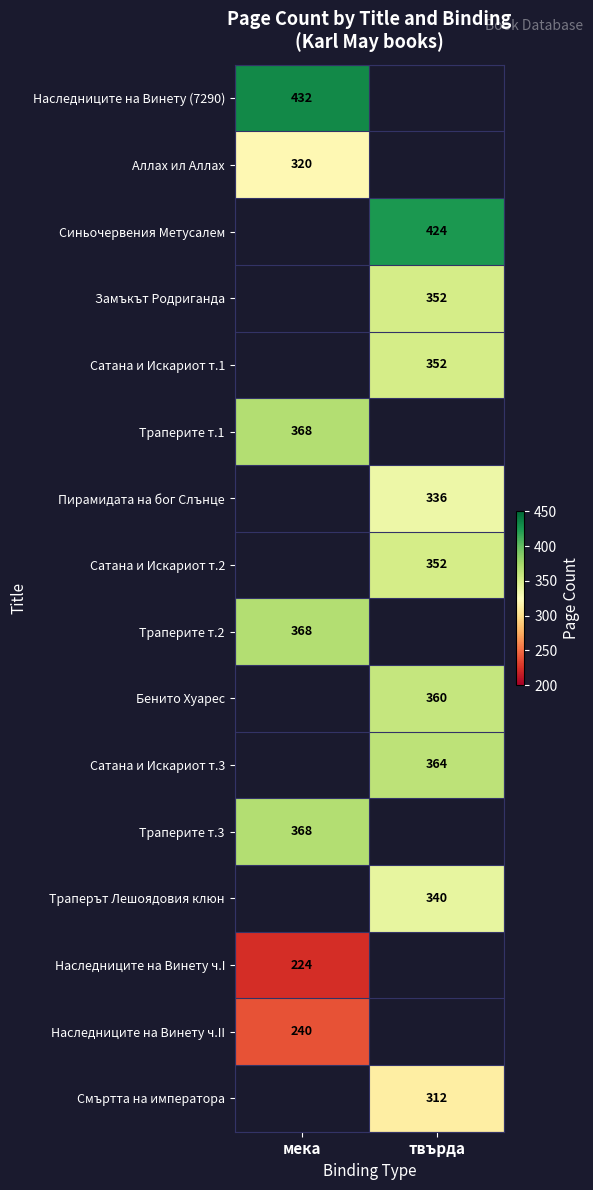

What is the minimum value shown in the chart?

224.0